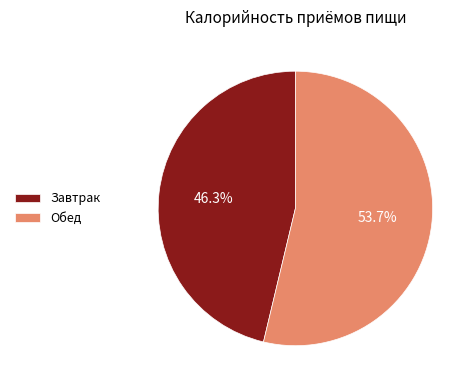

Which slice represents more than half of the pie?

Обед